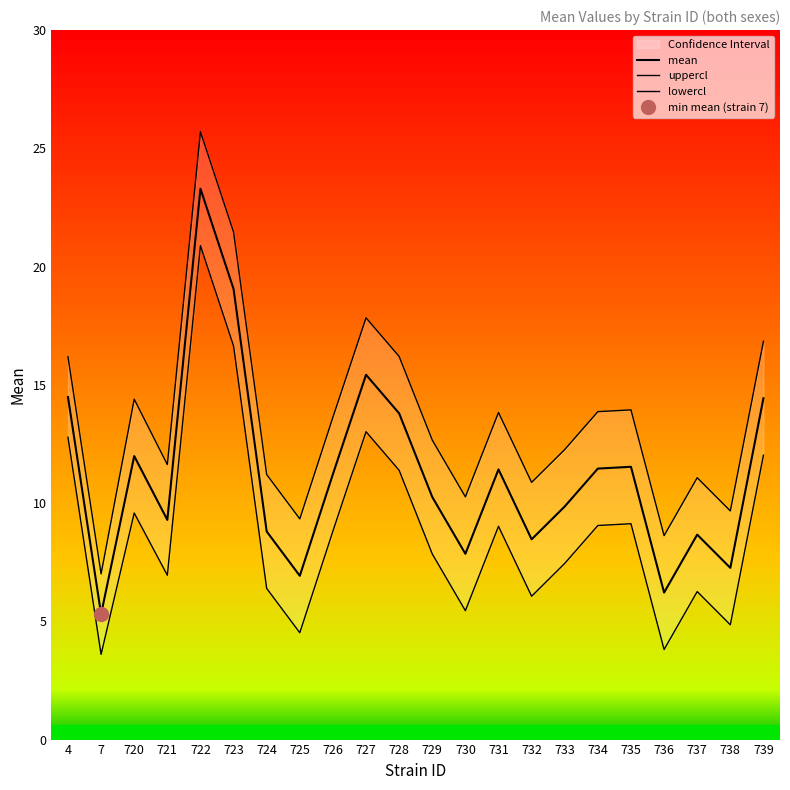

What is the greatest value displayed?

25.7